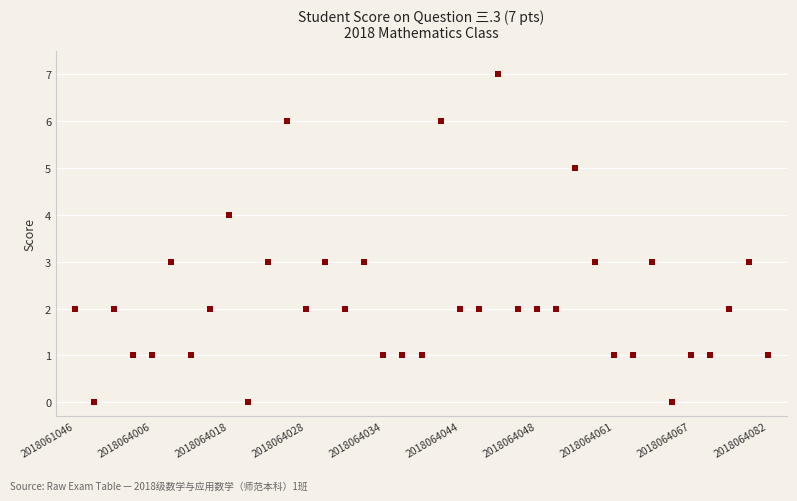

What is the range of Y values (max minus min)?

7